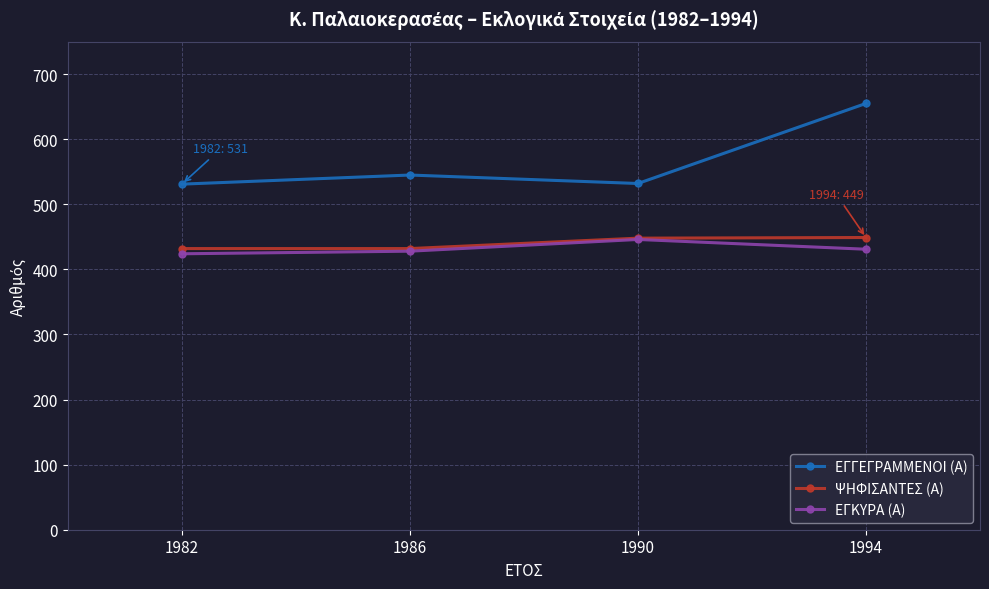

How many lines are shown in the chart?

3